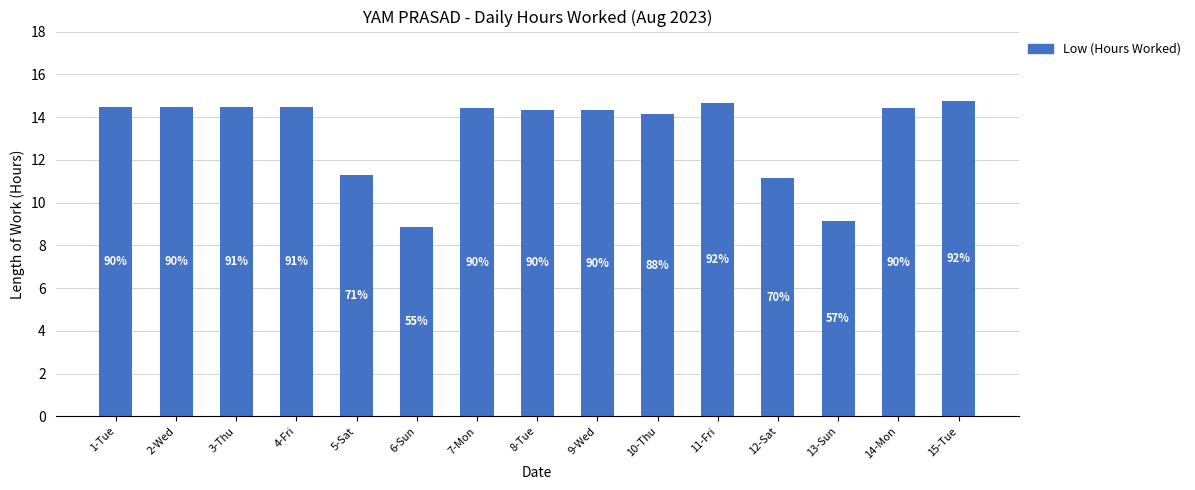

How many bars are there in total?

15